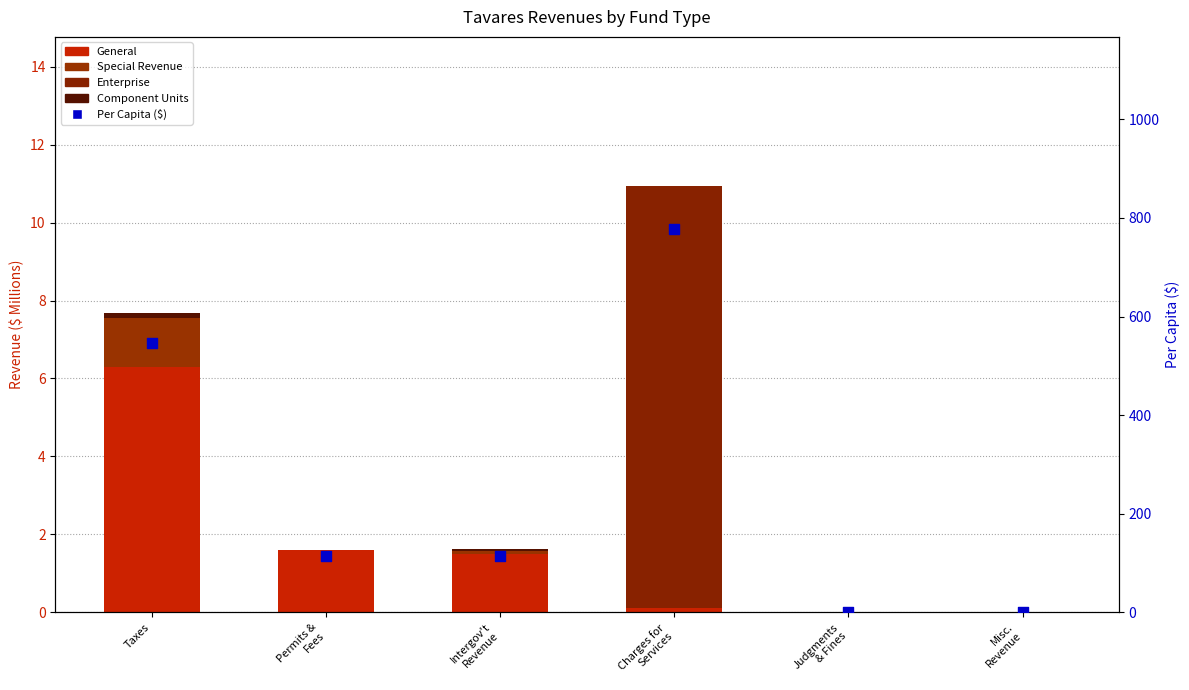

Which series reaches the minimum Y coordinate?

General